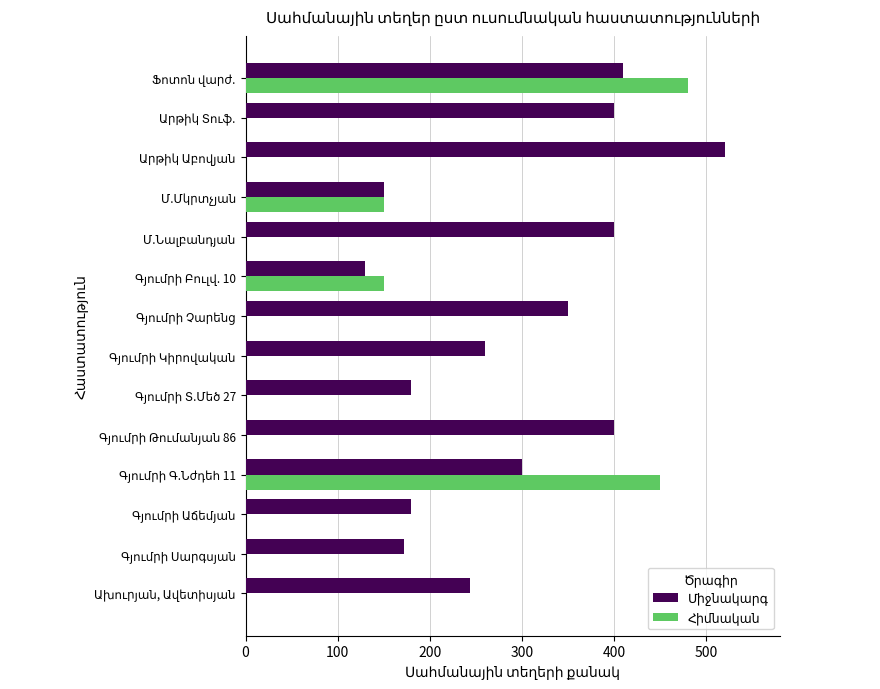

How many data points does each series have?

14